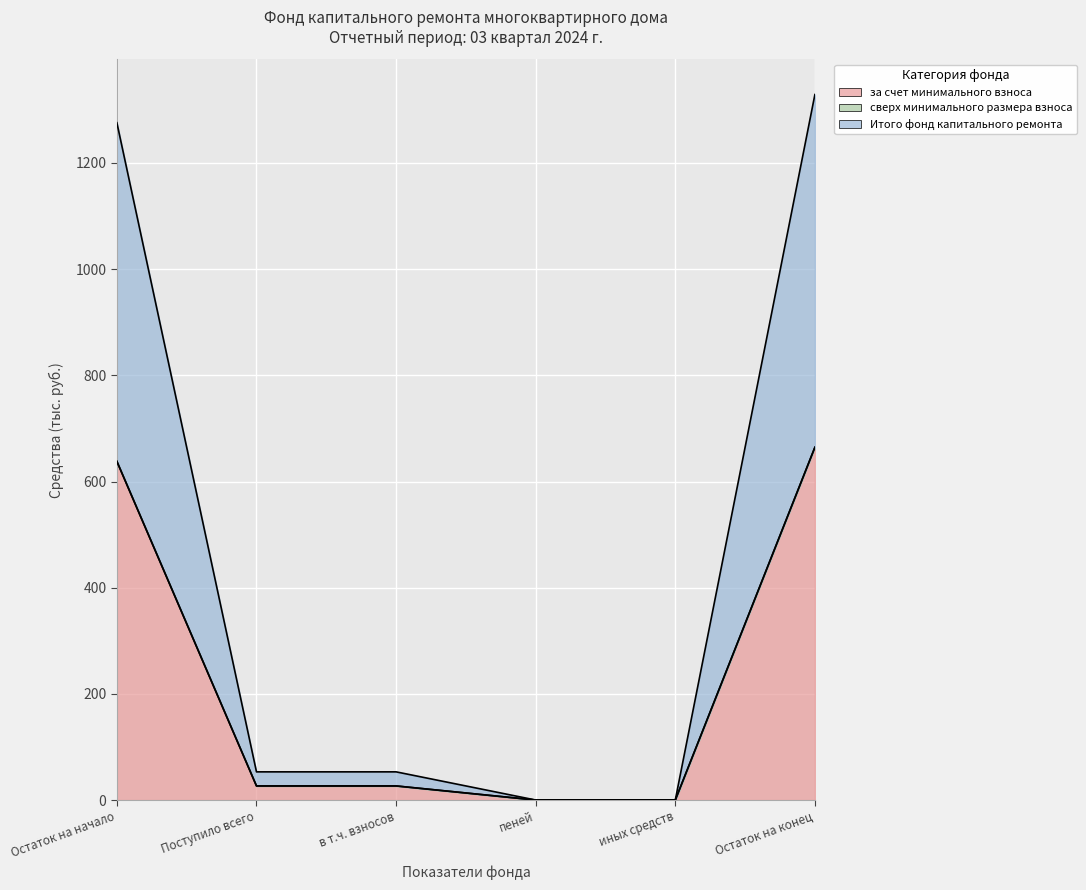

What is the difference between the Итого фонд капитального ремонта values at иных средств and Остаток на конец?

664.5